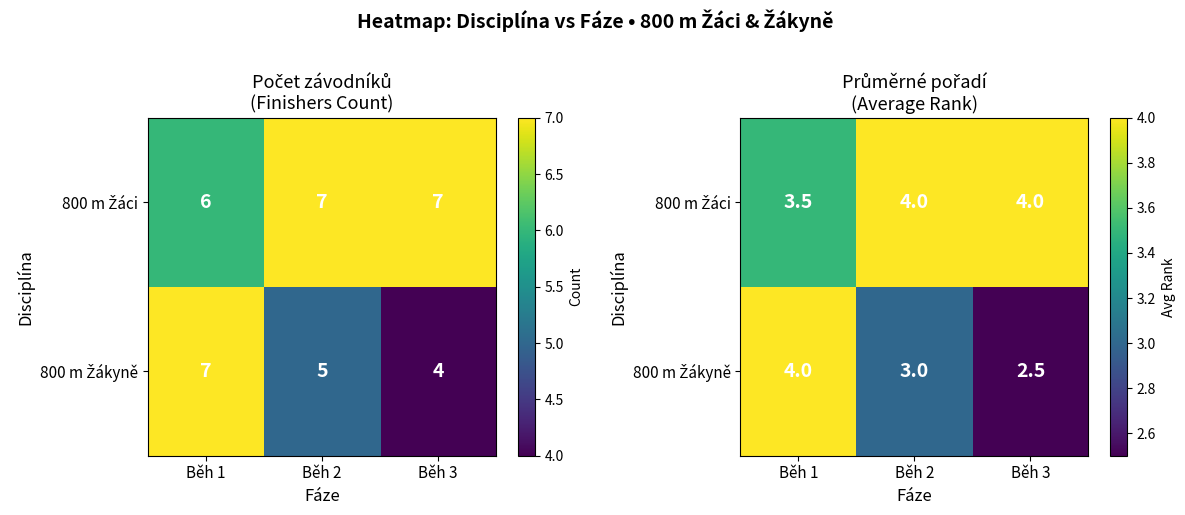

Which series has the largest range (max minus min)?

800 m Žákyně